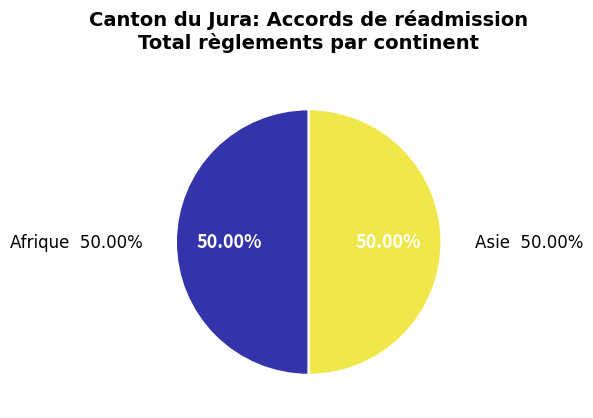

True or false: Afrique accounts for 50% of the total.

True